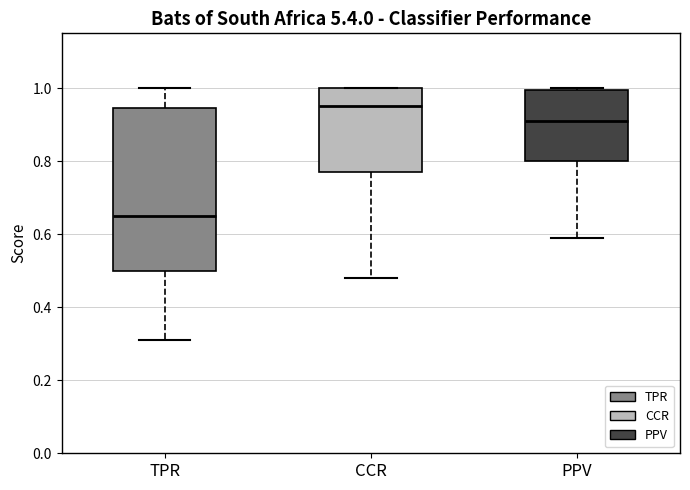

Reading left to right, transcribe this box plot: for each box, give where its median line is, the range the box spans, and where its two whiskers end, as read against the y-axis. The values are not printed on the chart, so give them approximately, as read against the axis.

TPR: median 0.66, box 0.50 to 0.94, whiskers 0.32 to 1.00
CCR: median 0.96, box 0.78 to 1.00, whiskers 0.48 to 1.00
PPV: median 0.92, box 0.80 to 1.00, whiskers 0.60 to 1.00